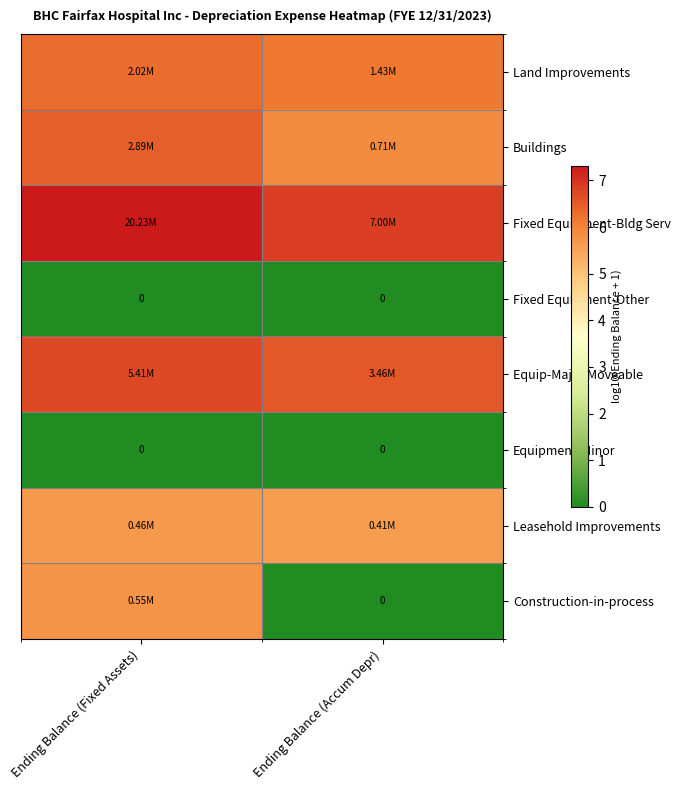

Count the Buildings values in the range 5 to 6.

1